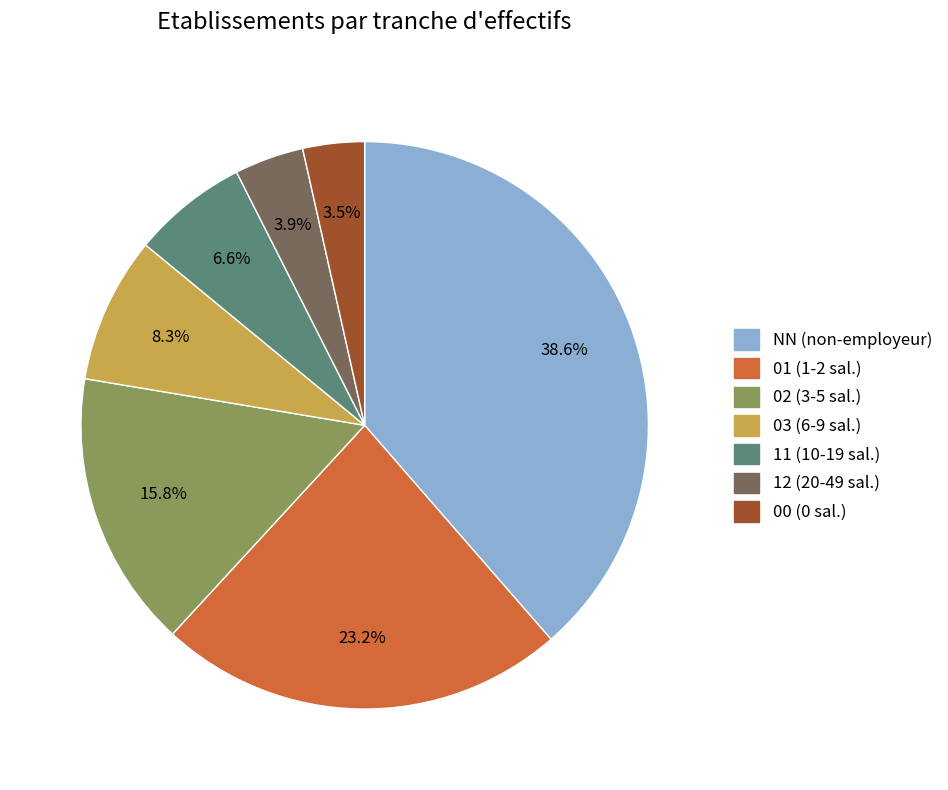

Approximately how many times larger is the value at 11 compared to 00?

1.9